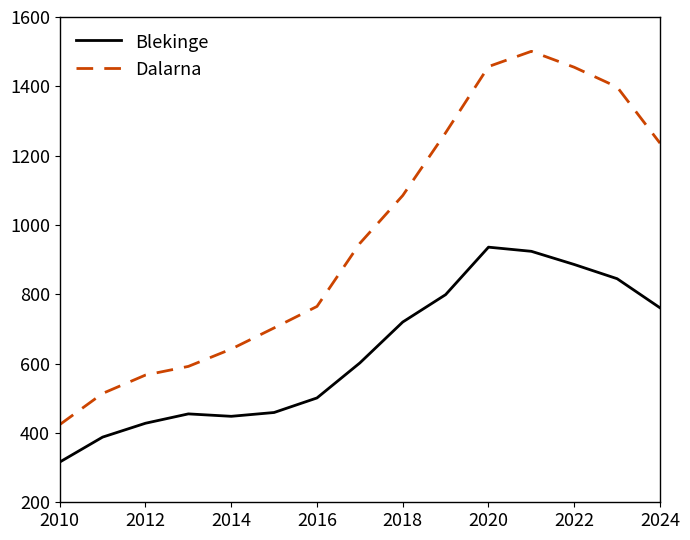

Which series has the largest total across all categories?

Dalarna